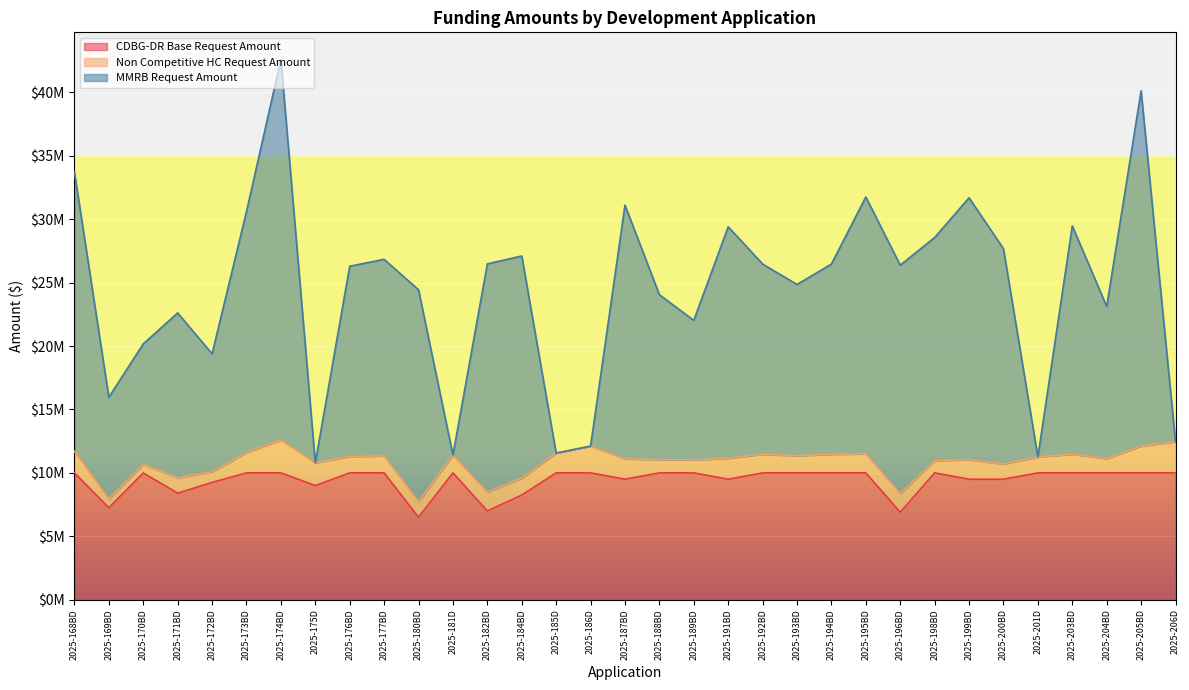

What is the value of the MMRB Request Amount point at the 7th from the left?

42600000